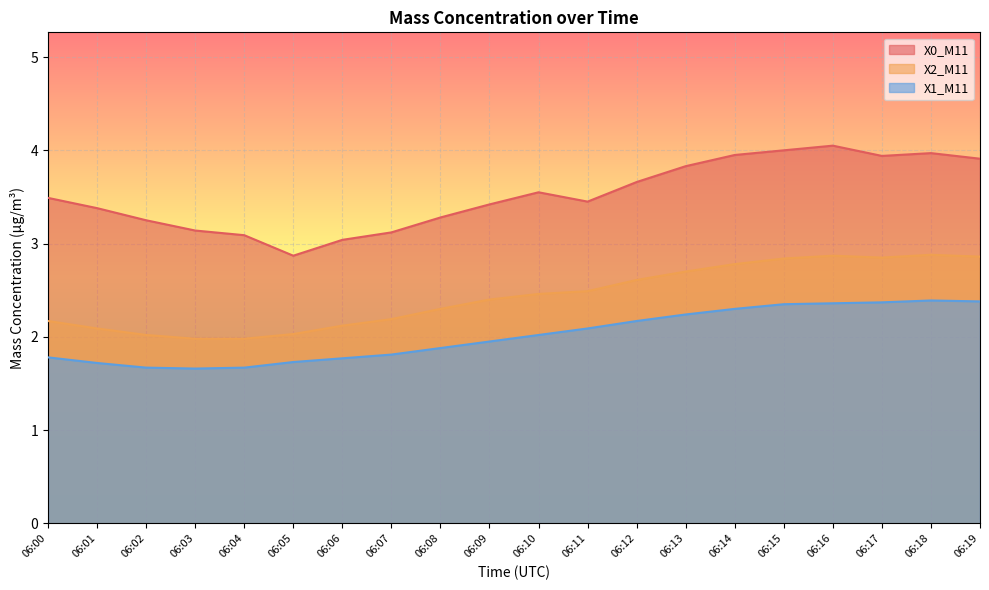

At which category does the chart reach its minimum across all series?

06:03